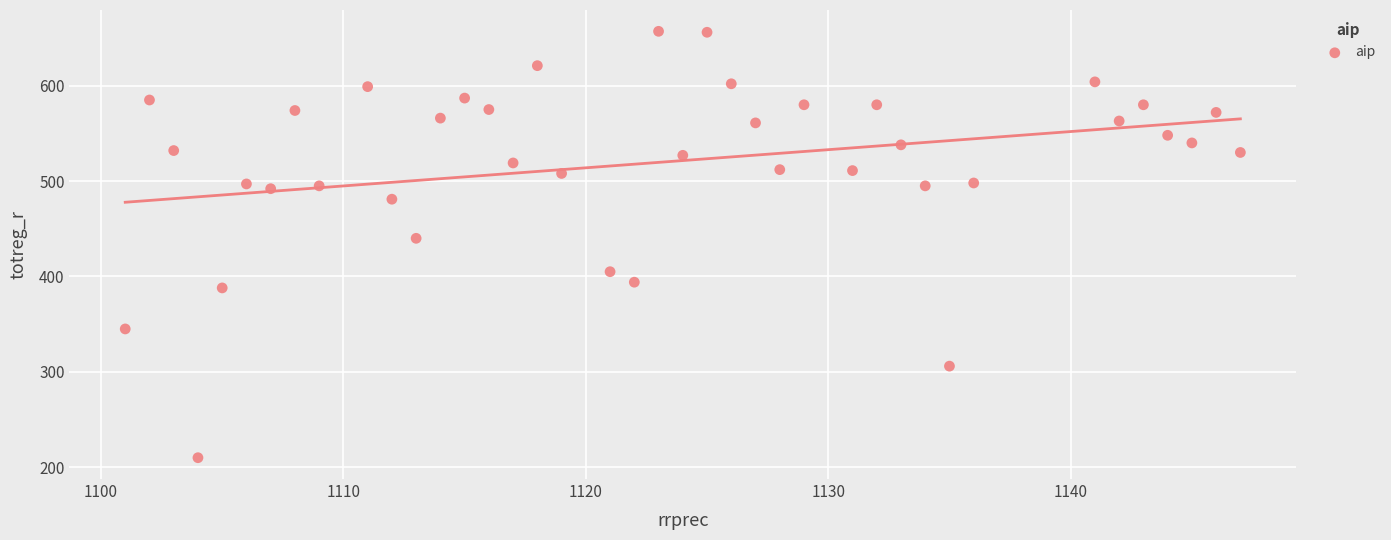

What Y value in the scatter plot is closest to 433?

440